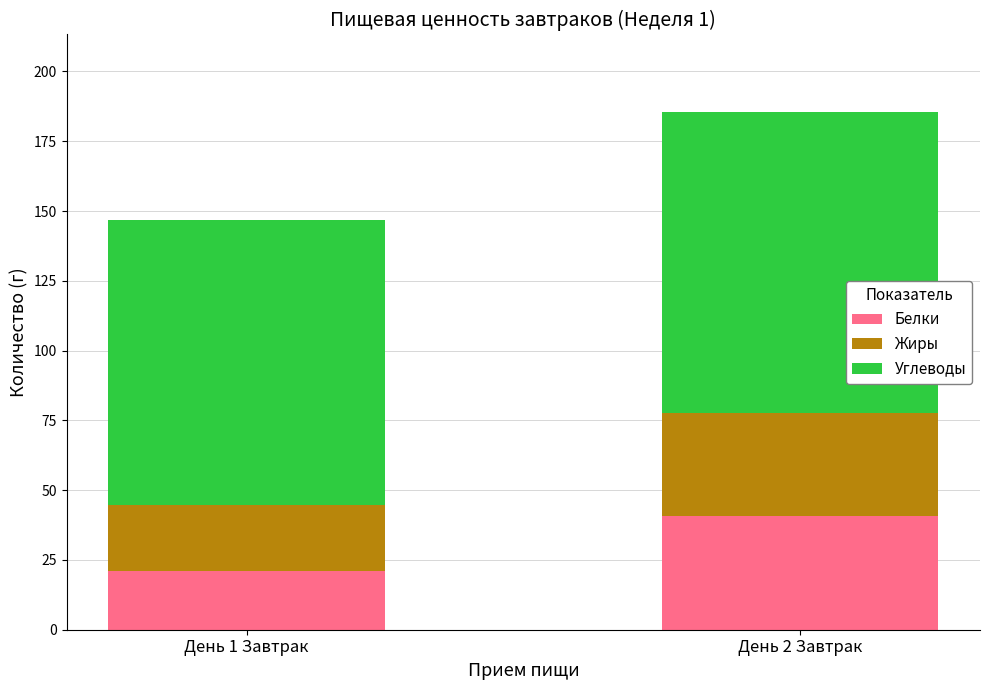

Rank the categories by Белки value from lowest to highest.

День 1 Завтрак, День 2 Завтрак